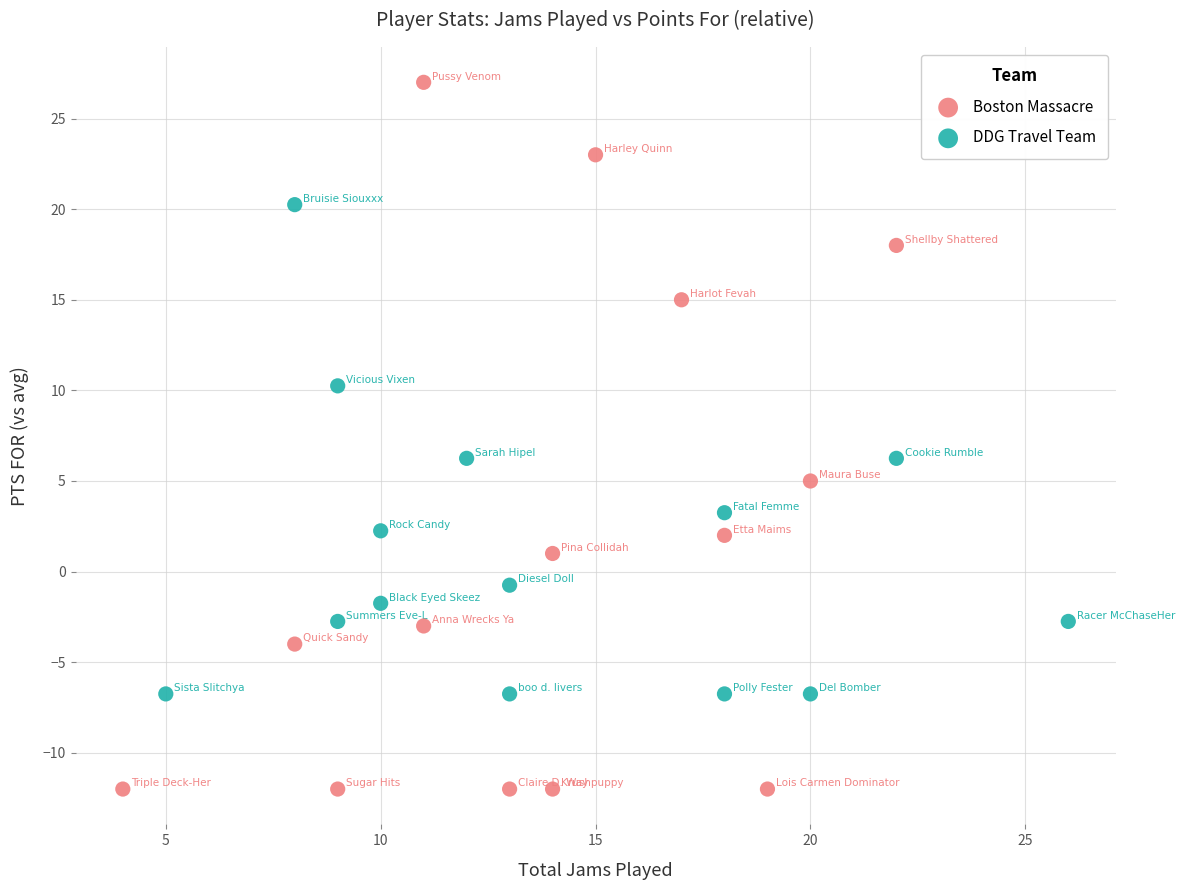

Which series contains the lowest Y value?

Boston Massacre